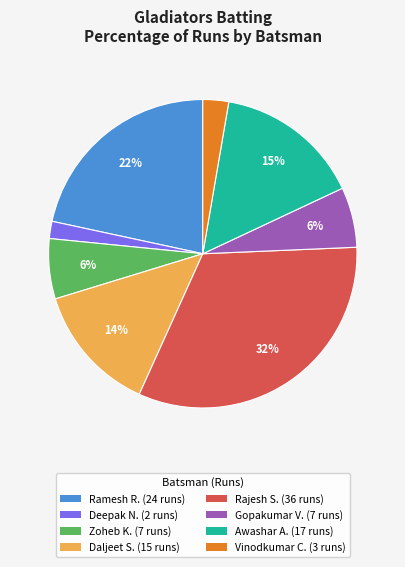

Does Daljeet S. (15 runs) account for over 50% of the chart?

No